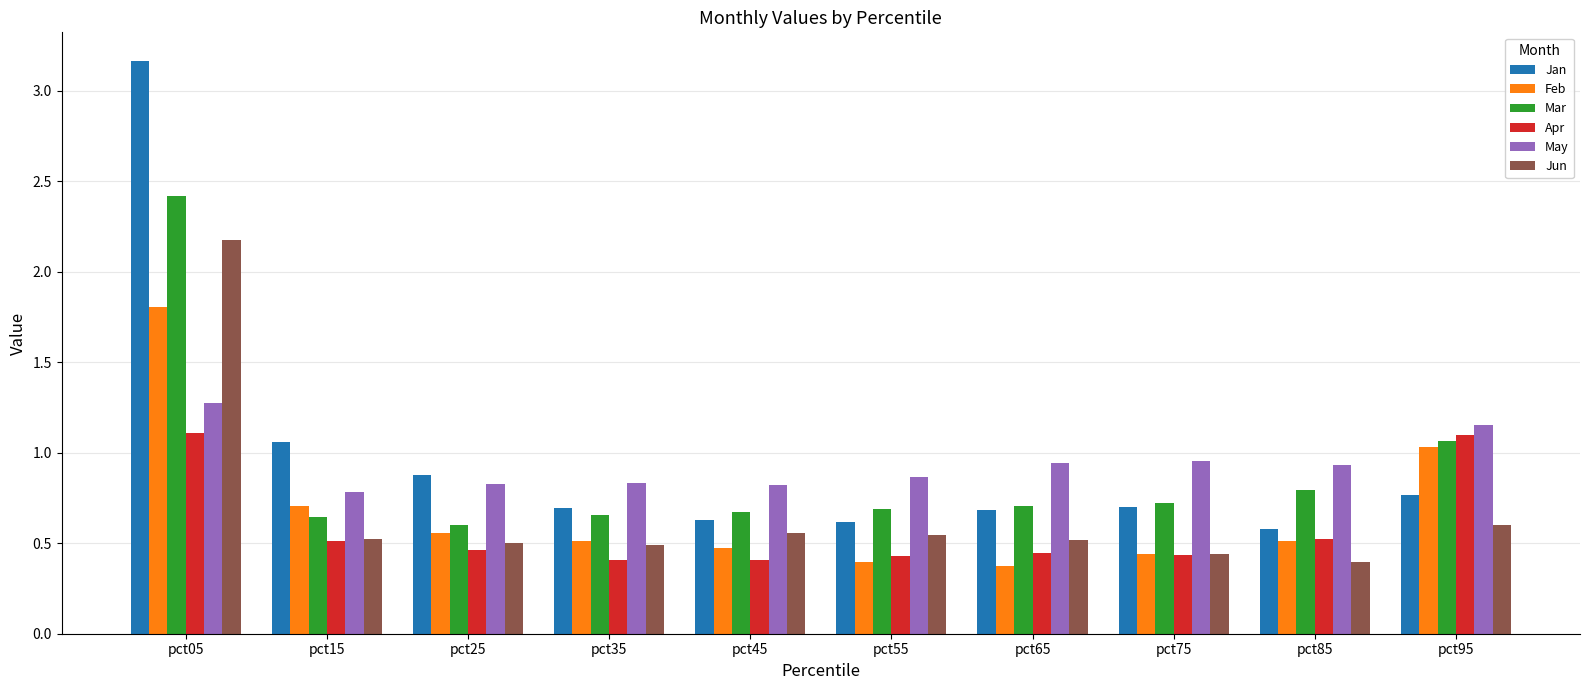

Rank the series by their maximum value, from lowest to highest.

Apr, May, Feb, Jun, Mar, Jan